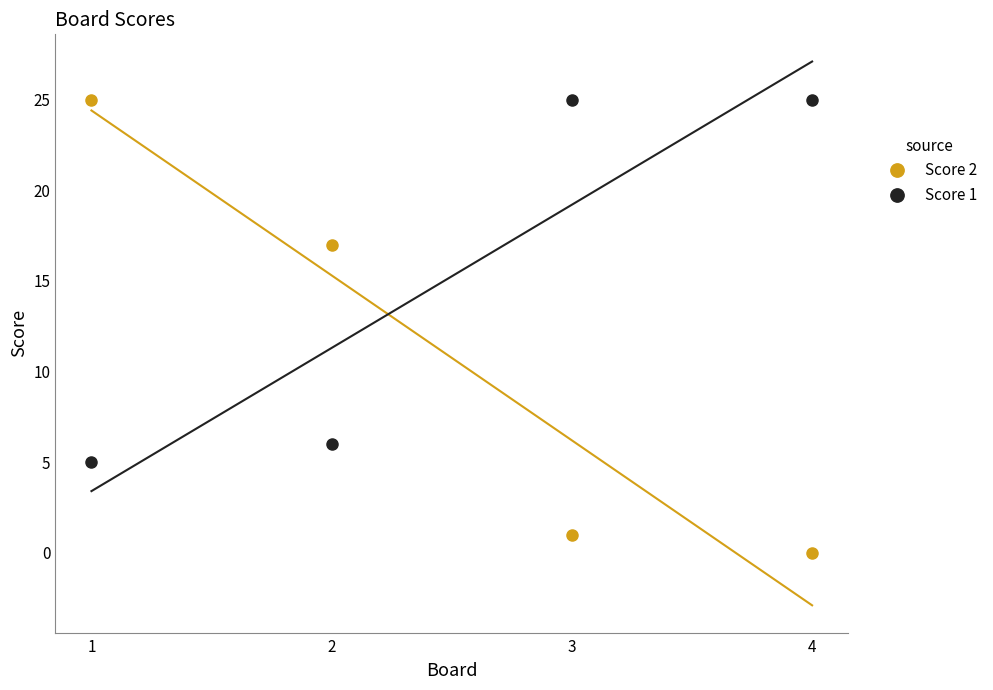

Reading left to right, what are all the values shown in this chart?

Score 2: 25	17	1	0
Score 1: 5	6	25	25